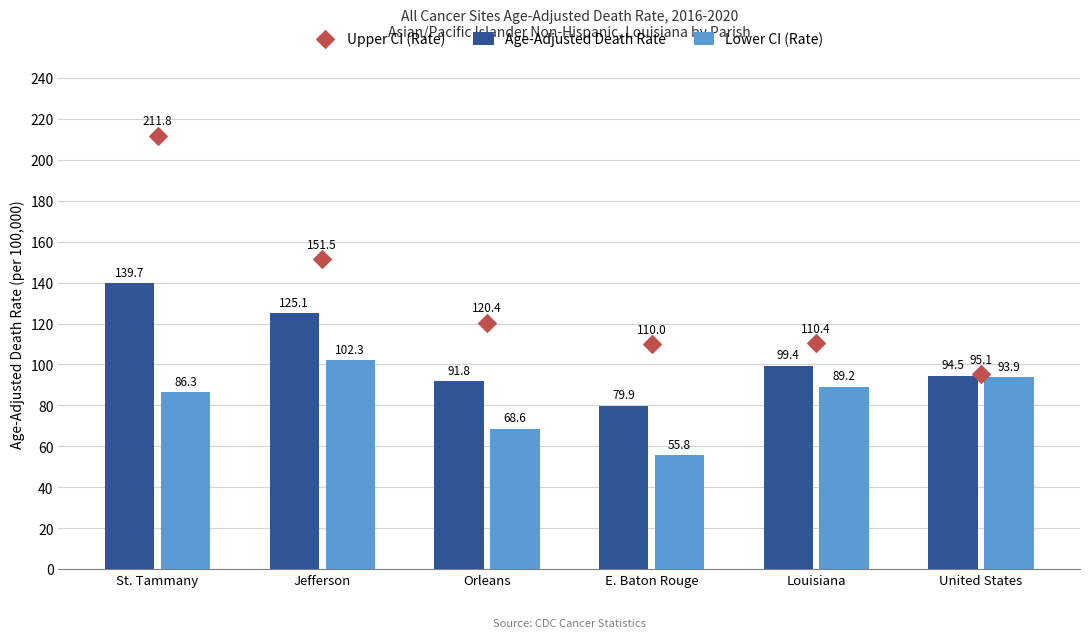

Which series has the largest total across all categories?

Upper CI (Rate)